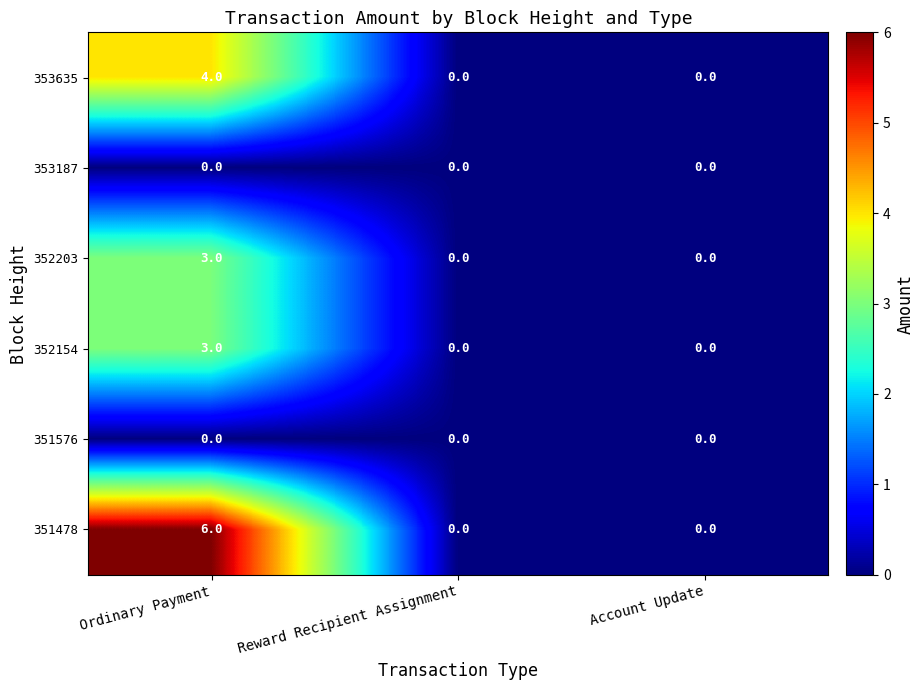

Reading left to right, list all the values displayed in this chart.

353635: Ordinary Payment=4	Reward Recipient Assignment=0	Account Update=0
353187: Ordinary Payment=0	Reward Recipient Assignment=0	Account Update=0
352203: Ordinary Payment=3	Reward Recipient Assignment=0	Account Update=0
352154: Ordinary Payment=3	Reward Recipient Assignment=0	Account Update=0
351576: Ordinary Payment=0	Reward Recipient Assignment=0	Account Update=0
351478: Ordinary Payment=6	Reward Recipient Assignment=0	Account Update=0